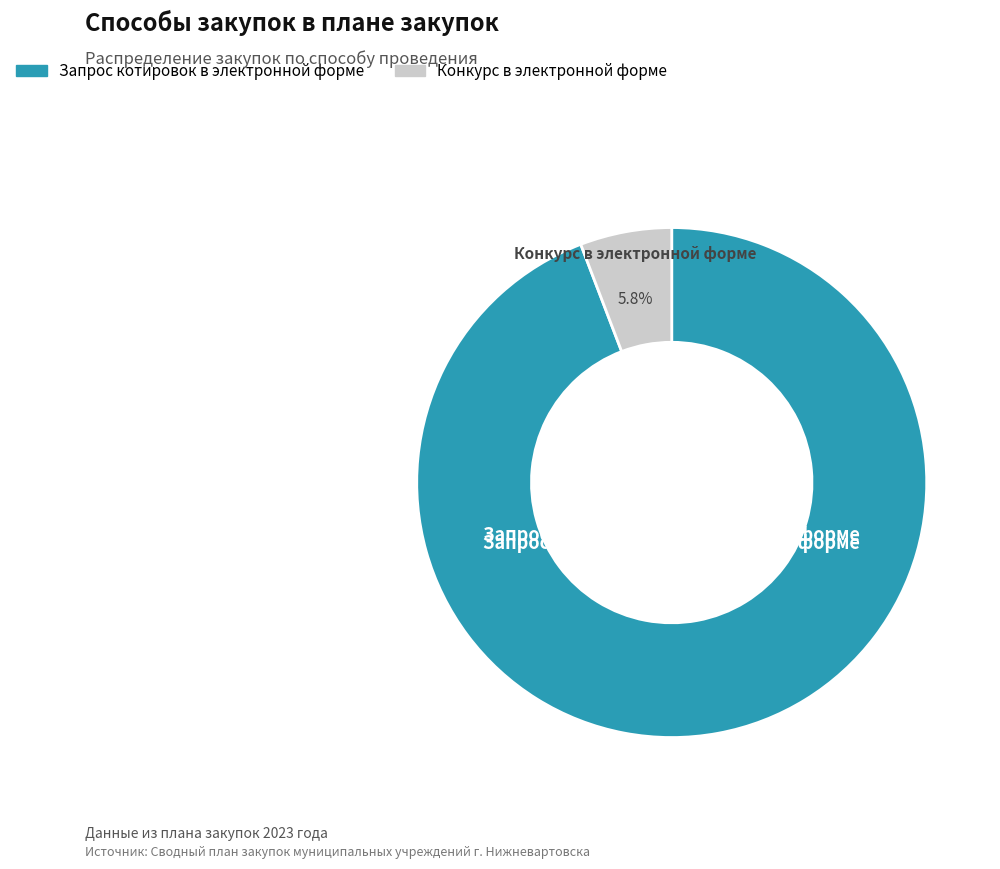

Rank the categories by value from highest to lowest.

Запрос котировок в электронной форме, Конкурс в электронной форме